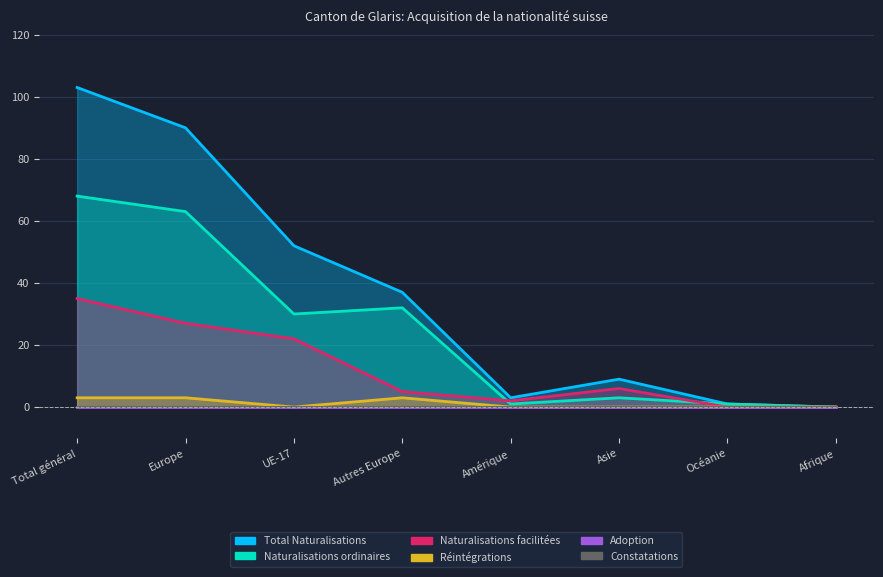

Where is Réintégrations nearest to the value 1?

UE-17